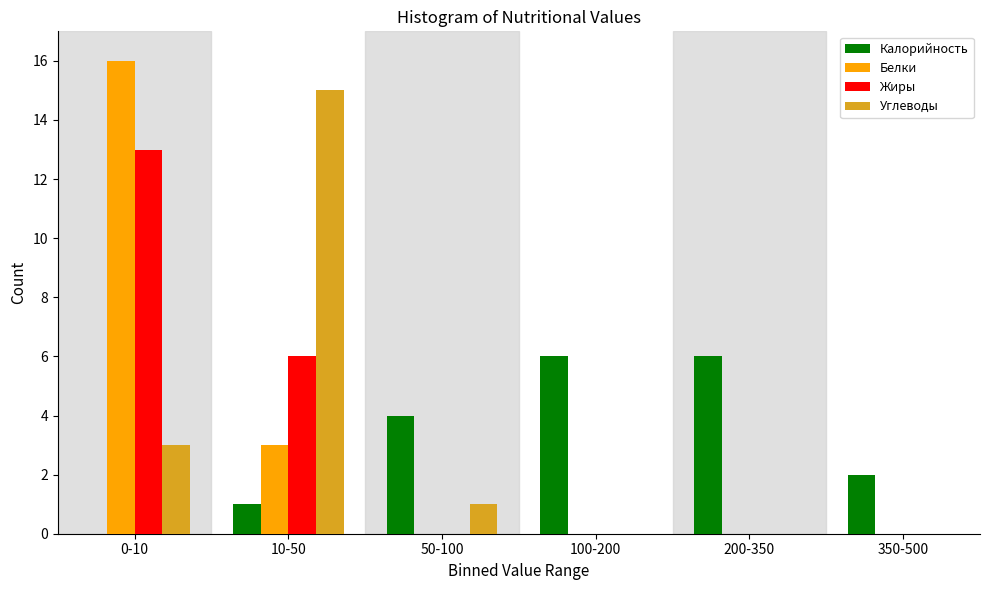

Reading left to right, what are all the values shown in this chart?

Калорийность: 0-10=0	10-50=1	50-100=4	100-200=6	200-350=6	350-500=2
Белки: 0-10=16	10-50=3	50-100=0	100-200=0	200-350=0	350-500=0
Жиры: 0-10=13	10-50=6	50-100=0	100-200=0	200-350=0	350-500=0
Углеводы: 0-10=3	10-50=15	50-100=1	100-200=0	200-350=0	350-500=0